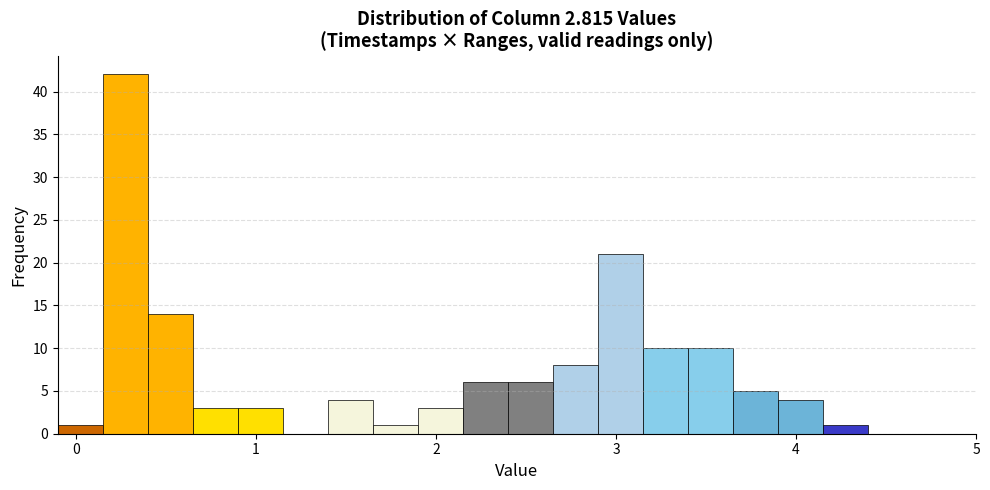

Read against the x-axis, roughly where is the centre of the tallest bar?

0.3